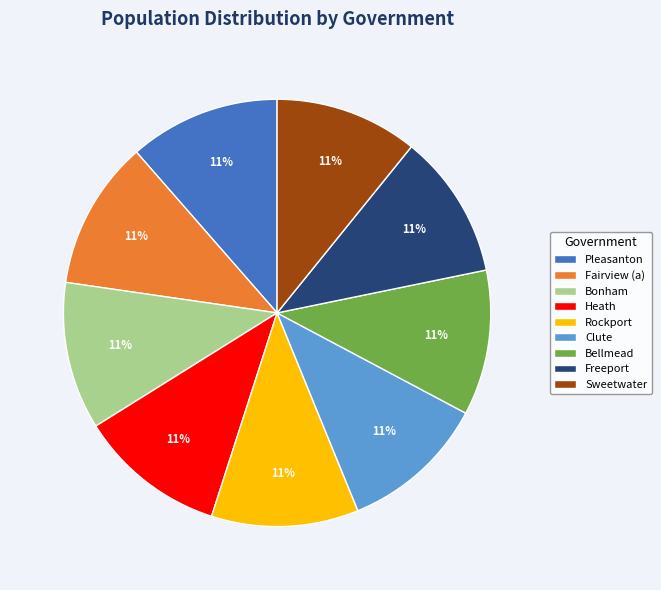

To the nearest percent, what portion does Sweetwater represent?

11%